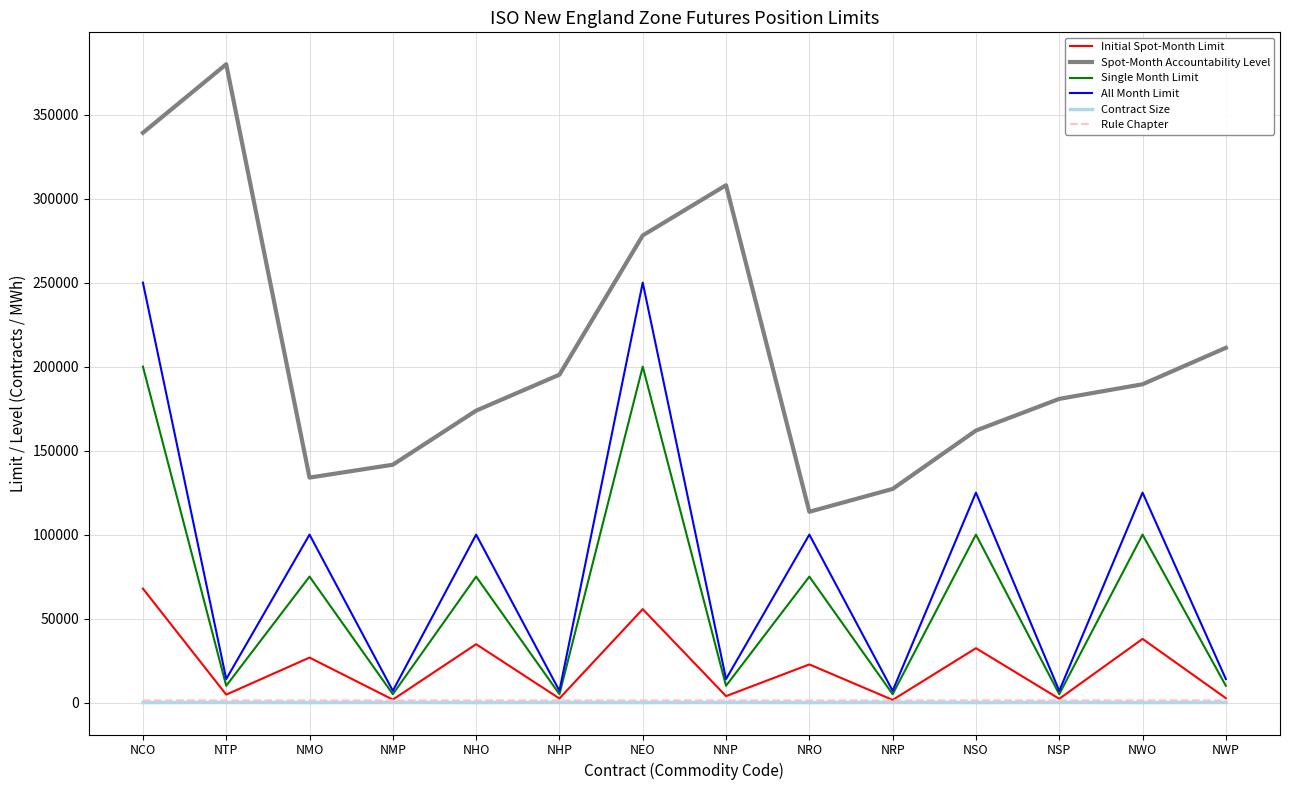

How many interior local peaks does the Single Month Limit series have?

6